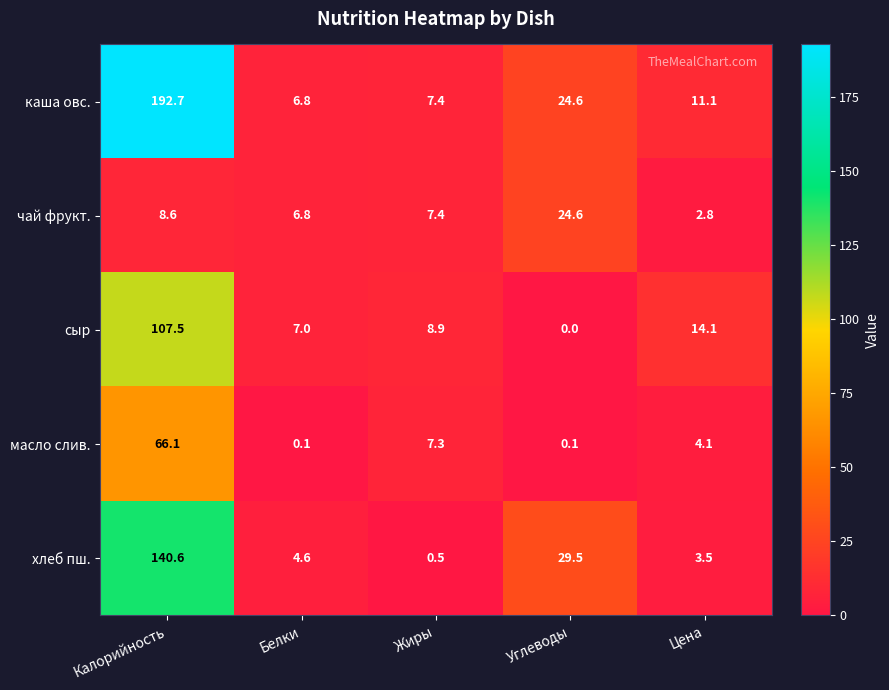

What is the approximate value of чай фрукт. at Цена?

2.8